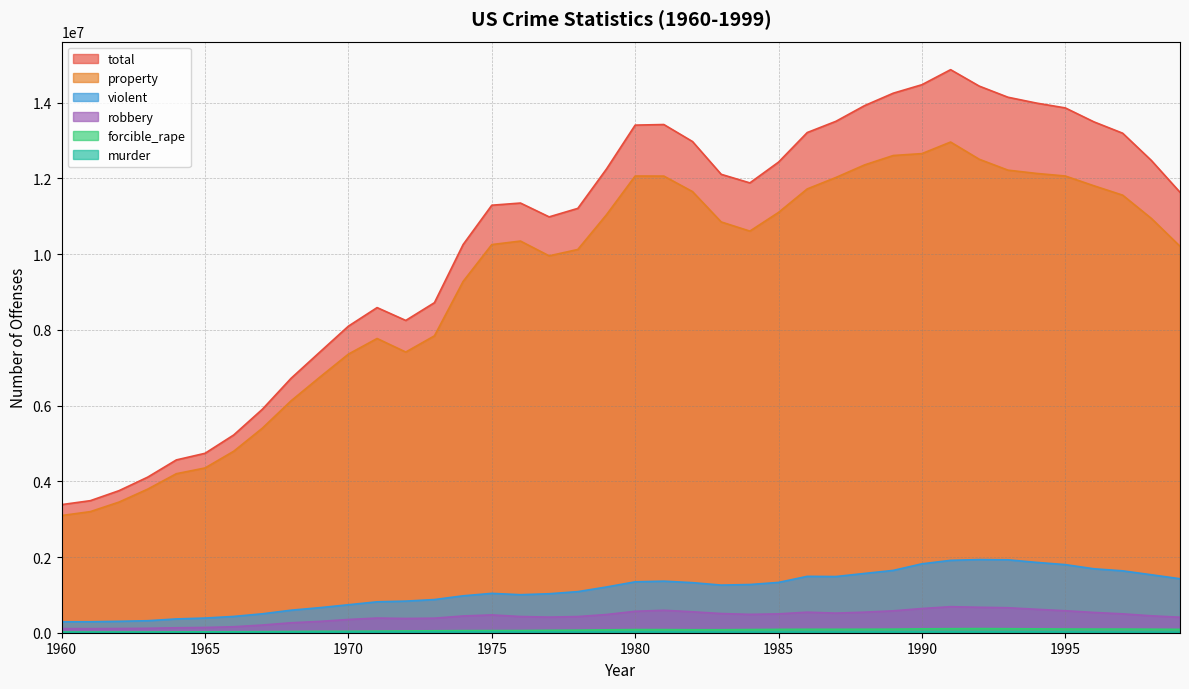

Does the chart have visible grid lines?

Yes